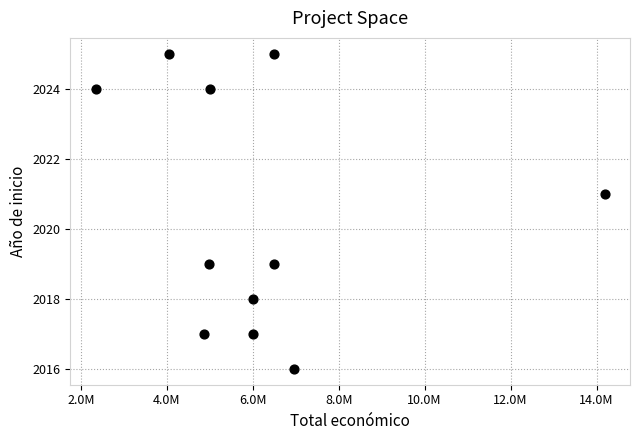

What is the average Y value?

2020